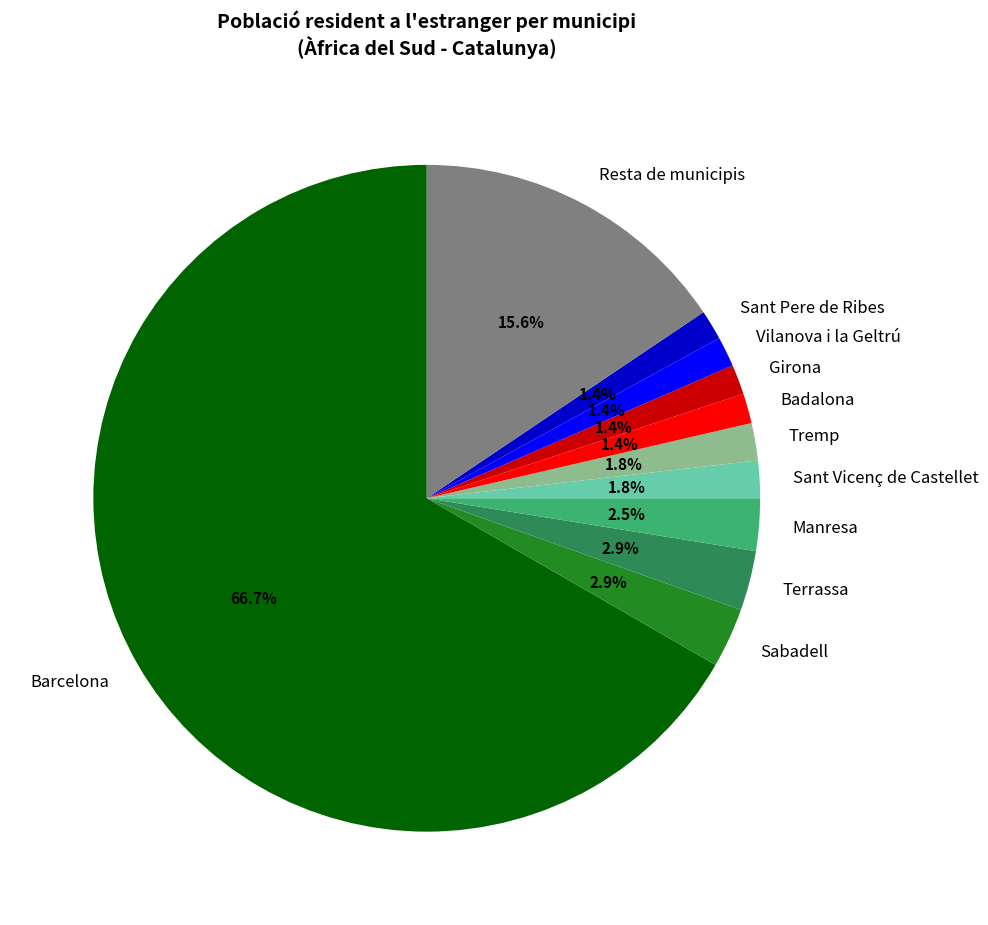

What percentage is the Girona slice, to the nearest percent?

1%